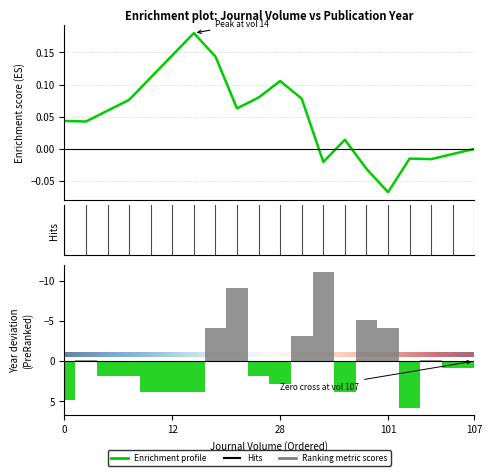

How many data points are less than 2020?

10